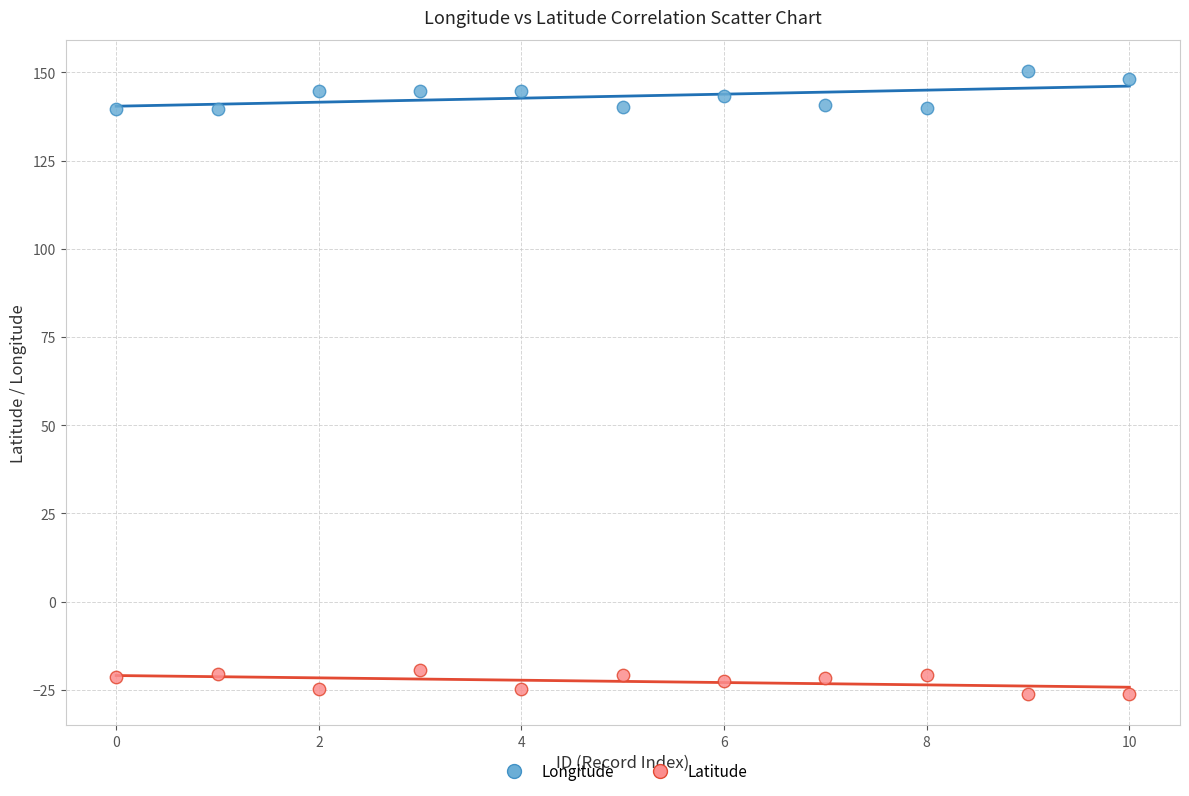

Across all data points, what is the range of Y values (max minus min)?

176.6